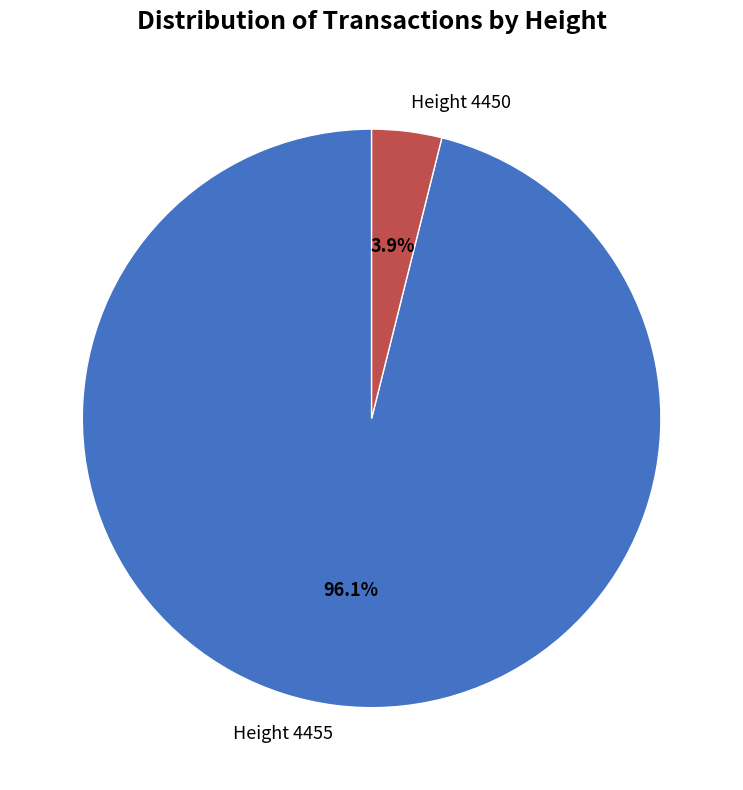

Approximately how many times larger is the value at Height 4455 compared to Height 4450?

24.6